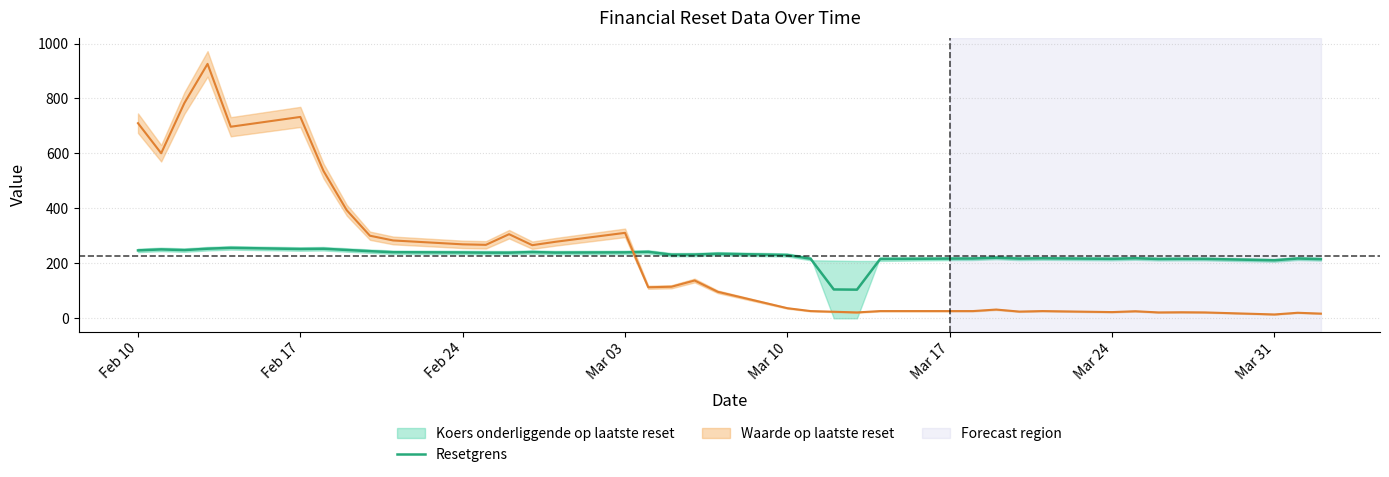

Is this an area chart (filled region under the line)?

No